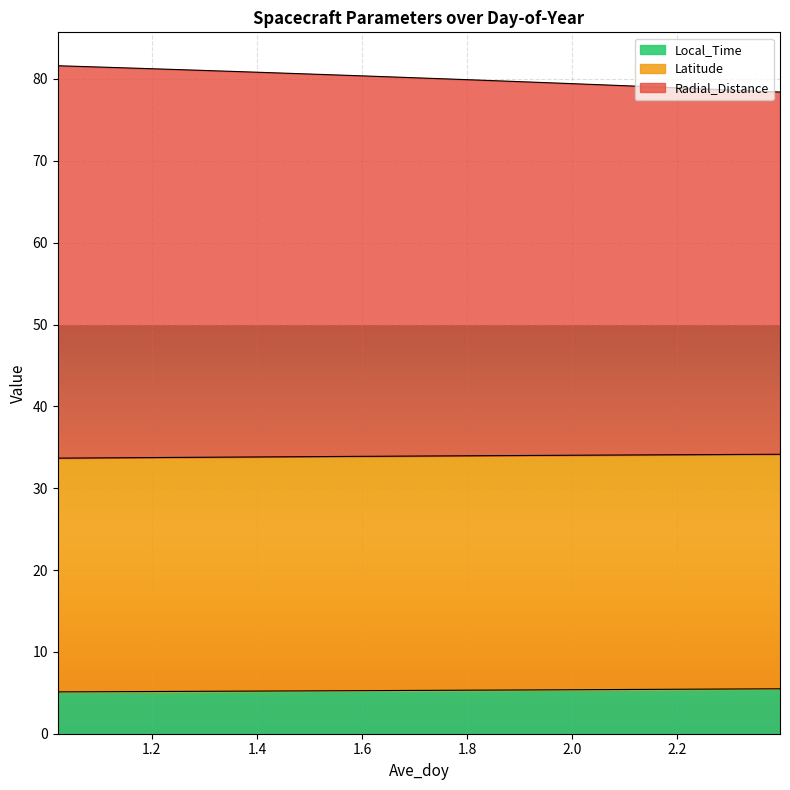

What is the sum of all Local_Time values?

180.1